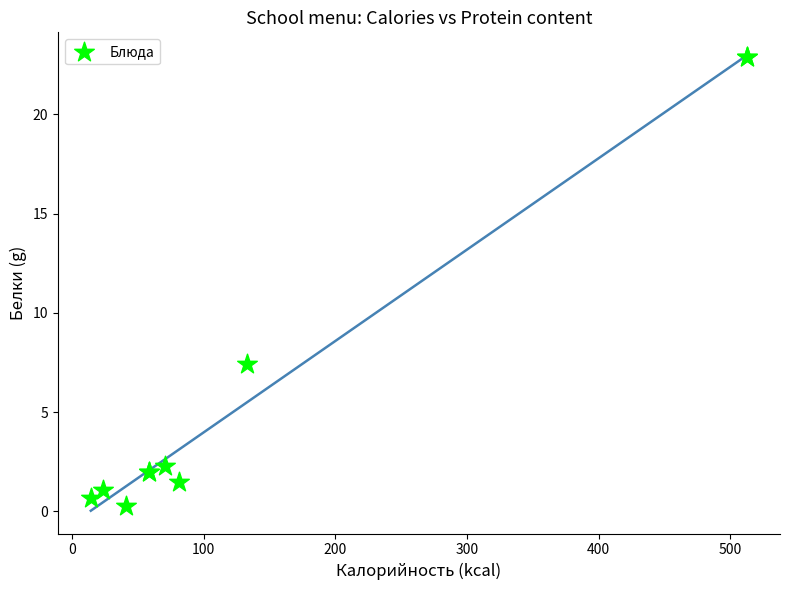

What Y value in the scatter plot is closest to 11?

7.4